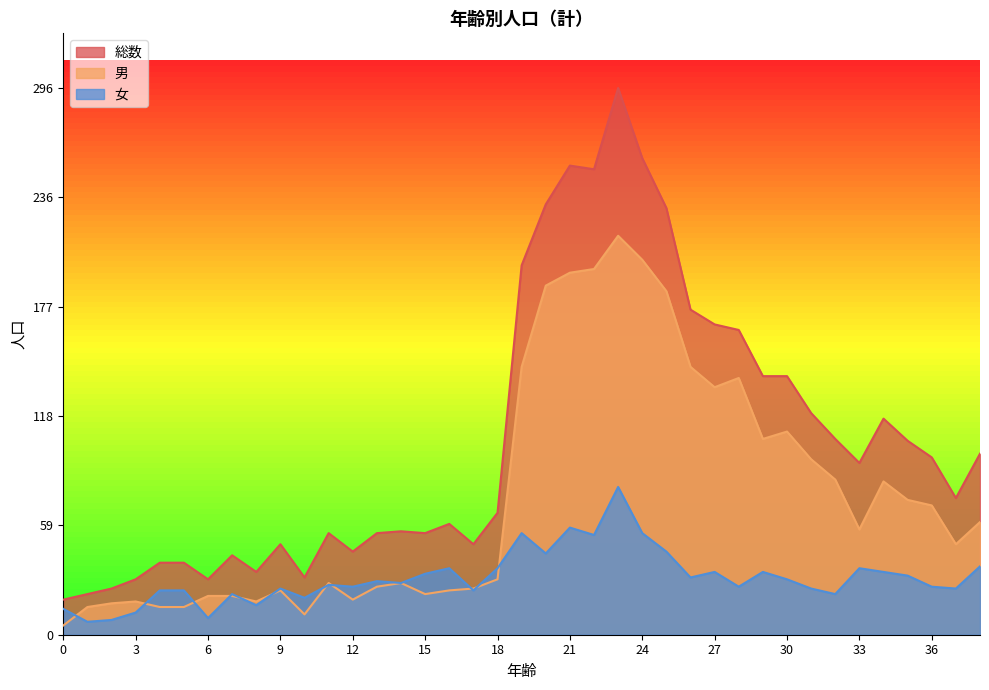

What is the lowest value of the 総数 series?

19